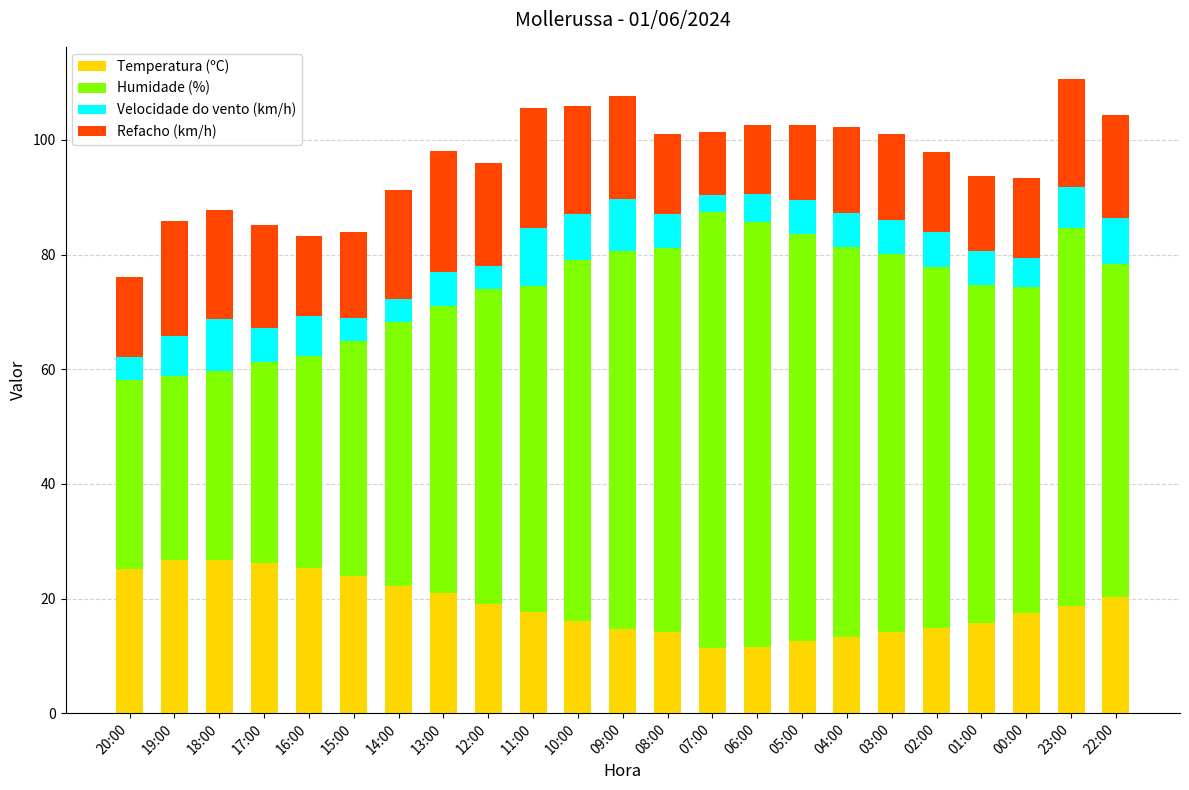

What is the total value across all series at 05:00?

102.6